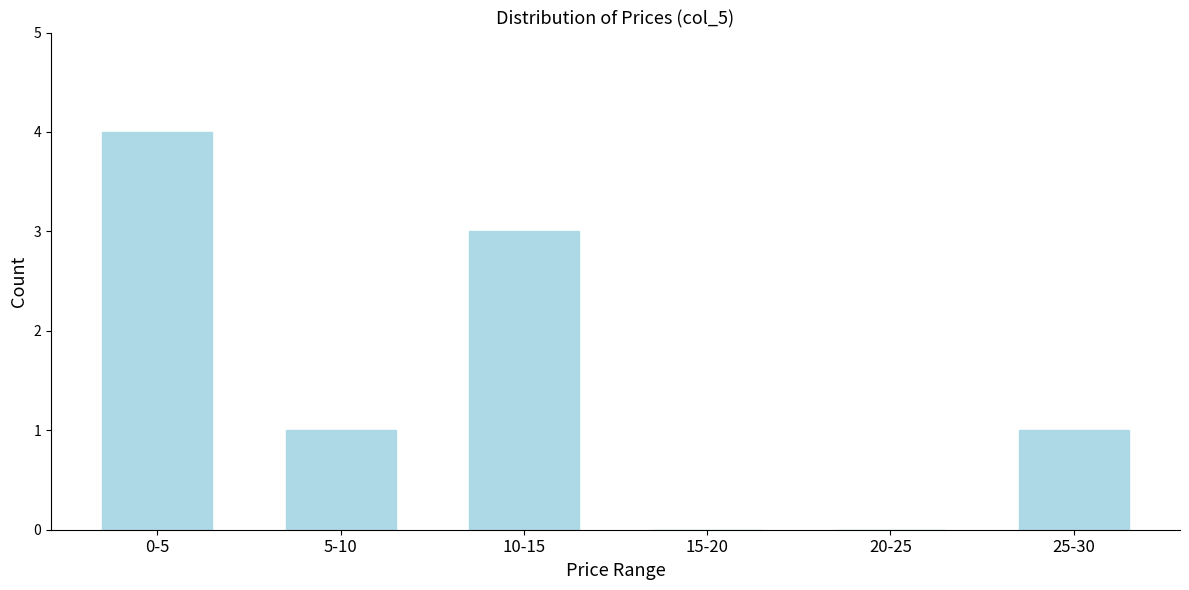

Reading left to right, list all the values displayed in this chart.

0-5=4	5-10=1	10-15=3	15-20=0	20-25=0	25-30=1